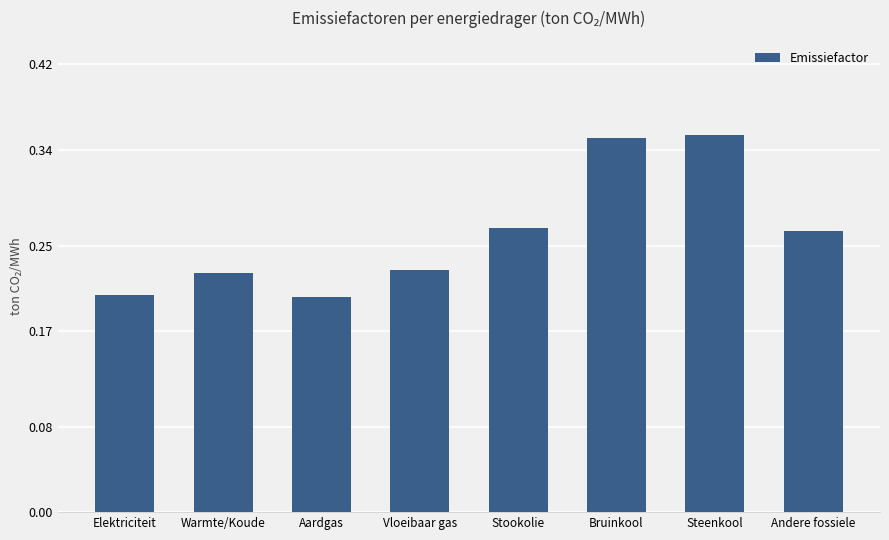

How many bars are there in total?

8